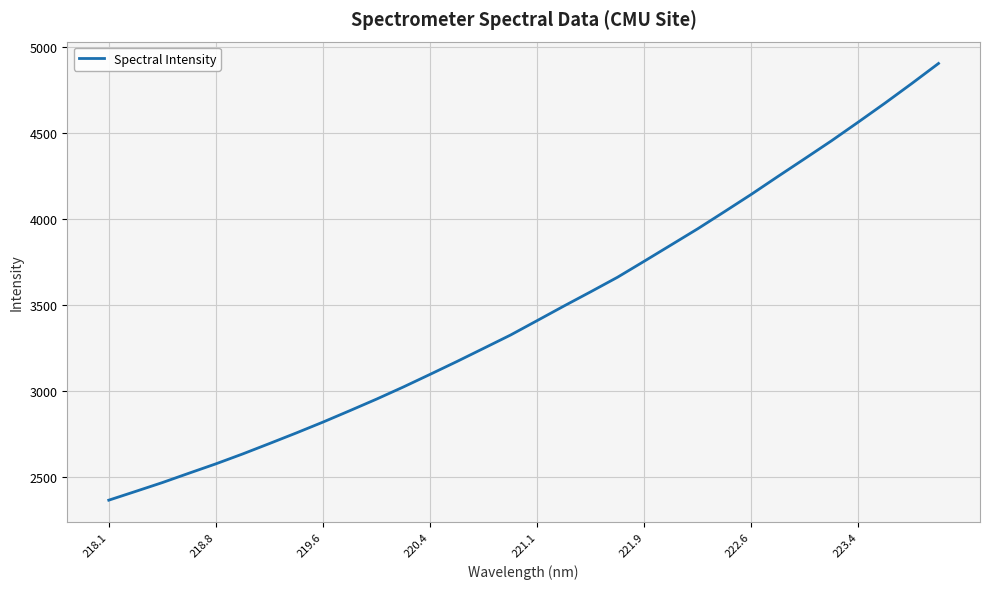

What is the greatest value displayed?

4904.4